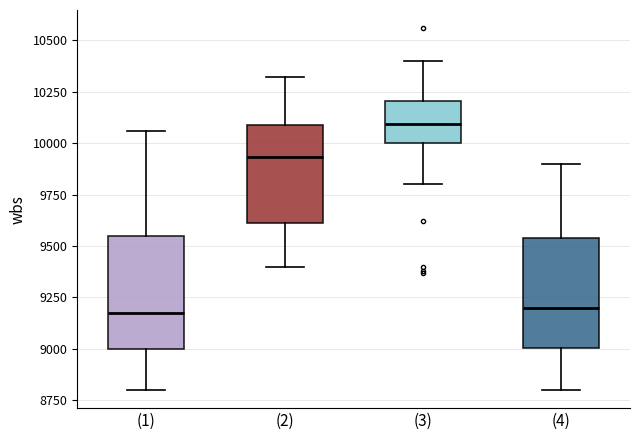

Reading left to right, read every box against the y-axis: the position of its median line, the range the box covers, and the ends of its whiskers. The values are not printed on the chart, so give them approximately, as read against the axis.

(1): median 9200, box 9000 to 9550, whiskers 8800 to 10050
(2): median 9950, box 9600 to 10100, whiskers 9400 to 10300
(3): median 10100, box 10000 to 10200, whiskers 9800 to 10400
(4): median 9200, box 9000 to 9550, whiskers 8800 to 9900